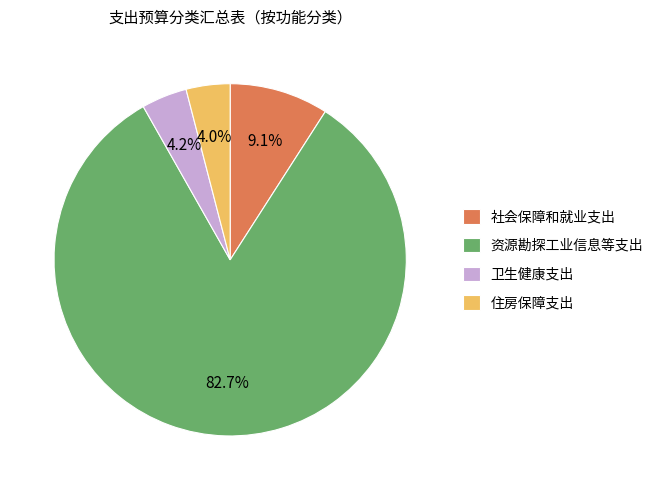

Count the number of slices in the pie.

4